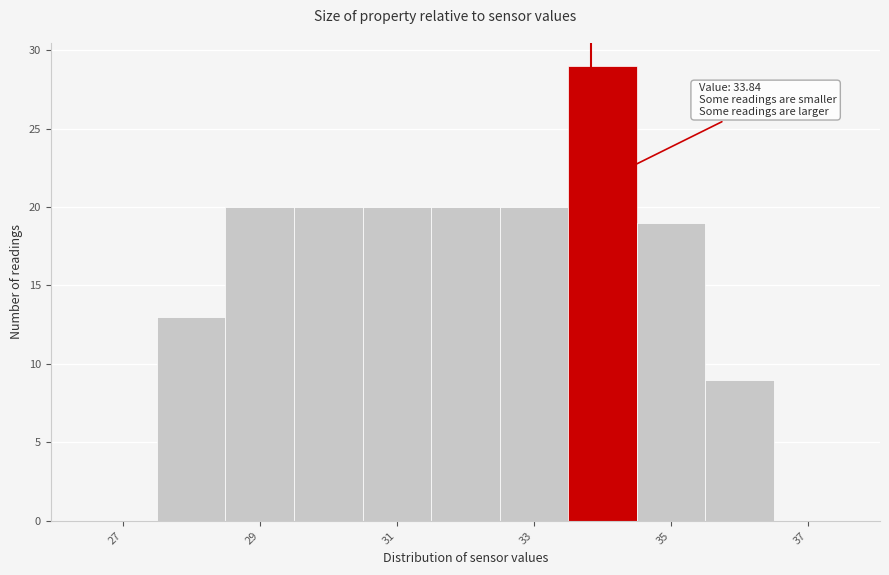

Over which range of the x-axis is the bar tallest?

33.5 to 34.5